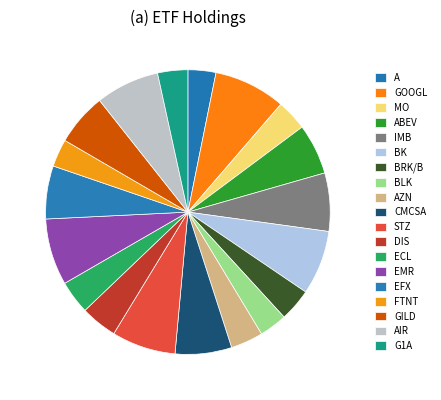

What percentage is the GOOGL slice, to the nearest percent?

8%